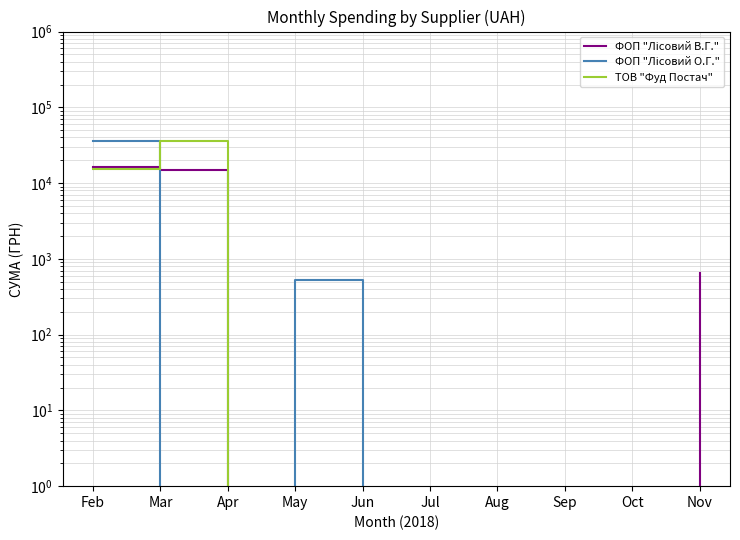

What is the sum of all ФОП "Лісовий О.Г." values?

36882.0